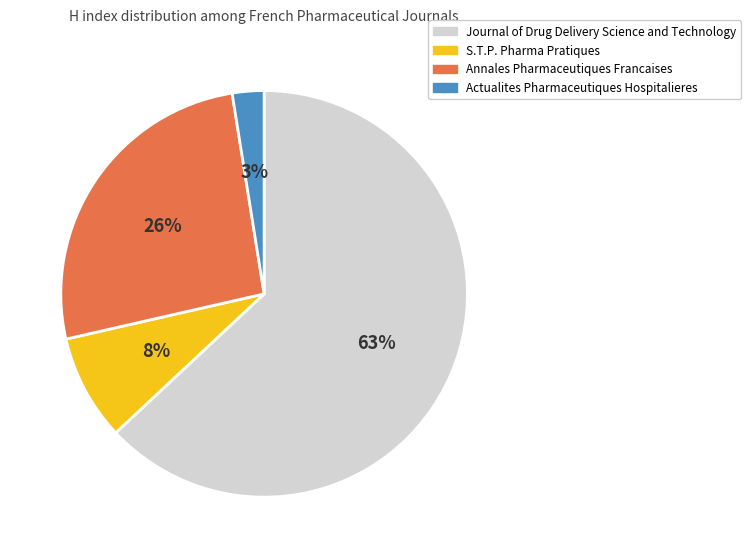

The Journal of Drug Delivery Science and Technology slice represents 49% of the pie. True or false?

False